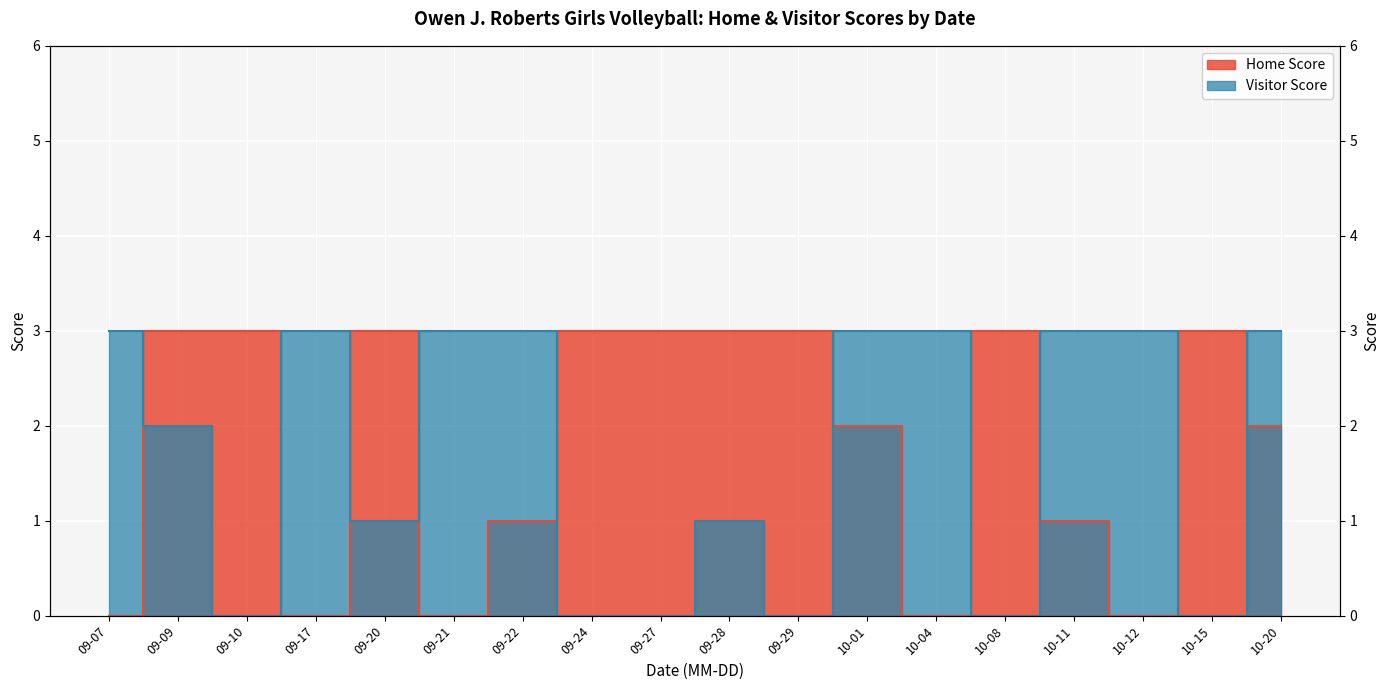

How many intersections are there between Home Score and Visitor Score?

10